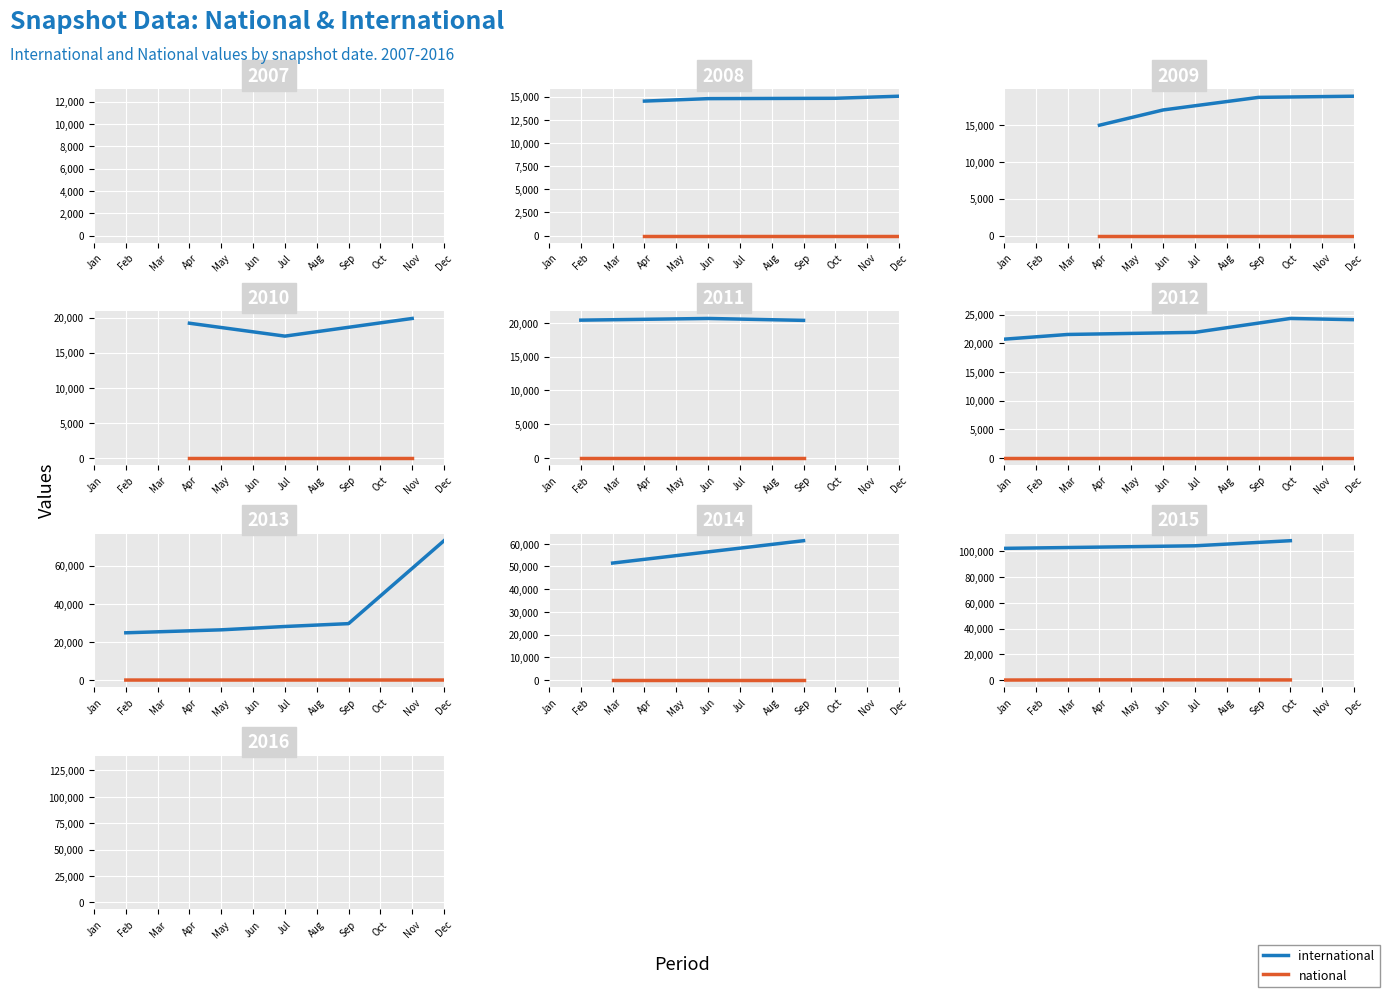

True or false: national has more than 1 interior local peaks.

False